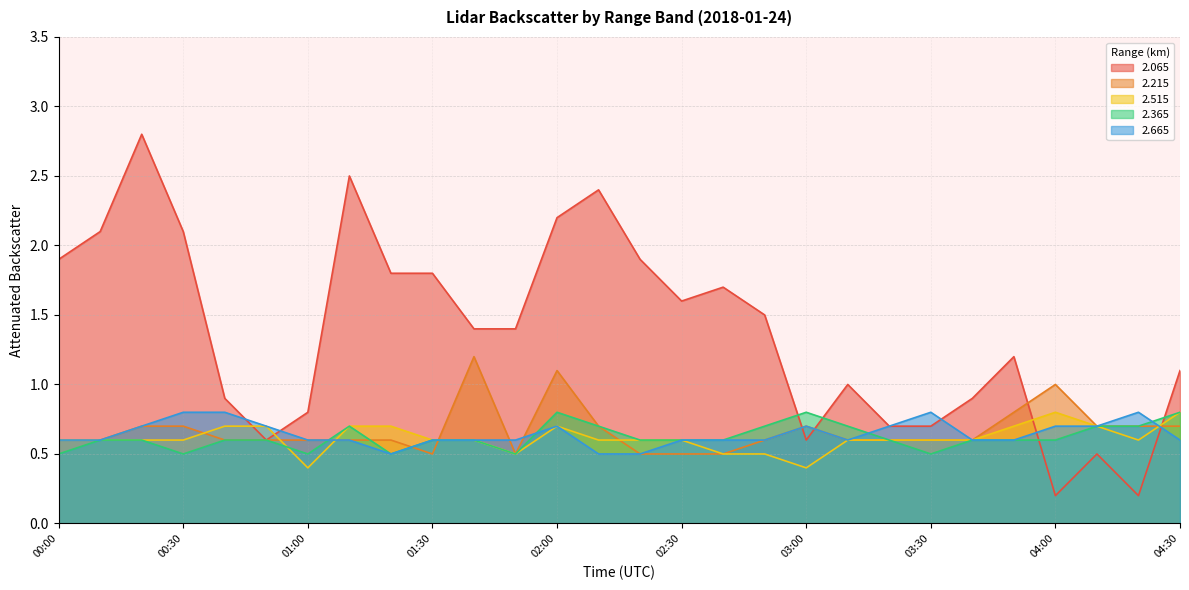

What are all the series names shown in the legend?

2.065, 2.215, 2.515, 2.365, 2.665